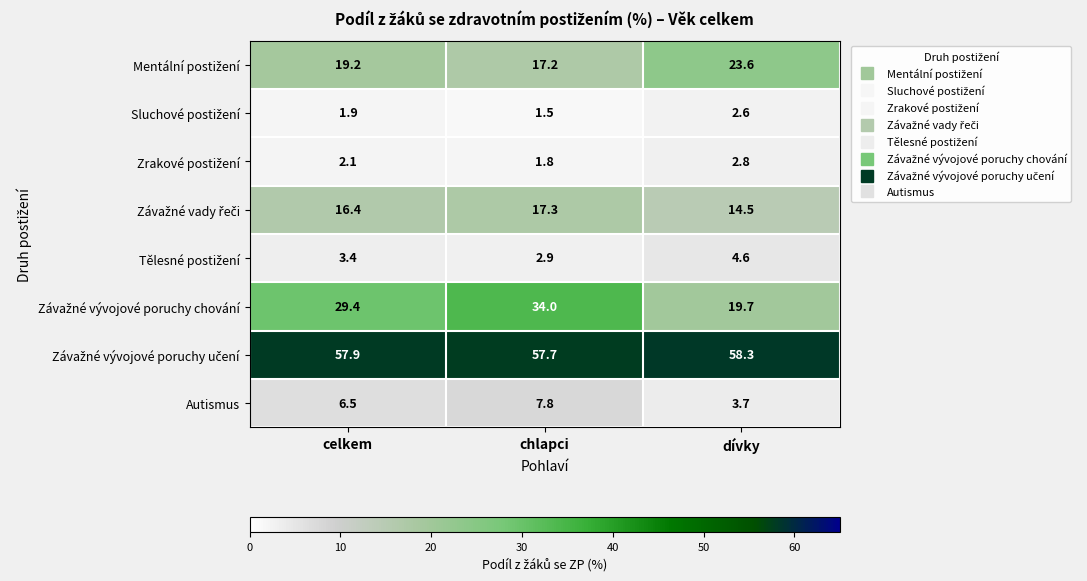

What is the difference between the highest and lowest values at dívky?

55.7